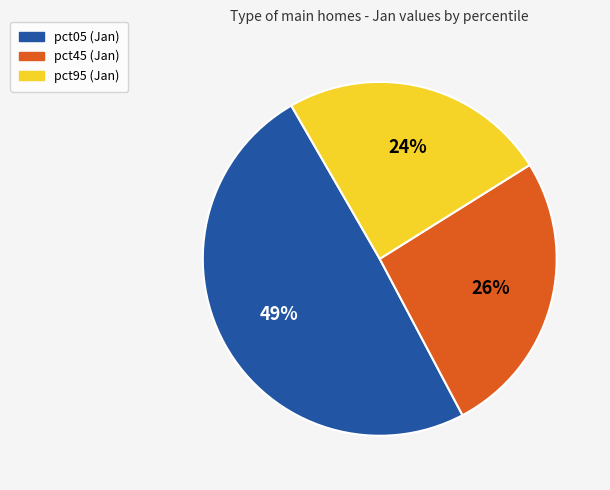

Which has a higher value, pct05 (Jan) or pct45 (Jan)?

pct05 (Jan)